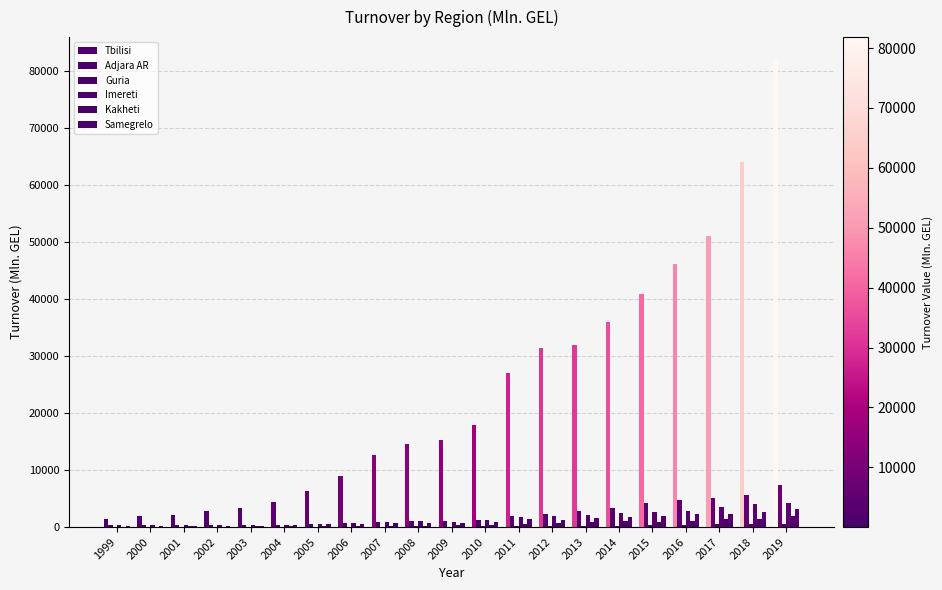

Read the Kakheti value at 2016.

1104.4